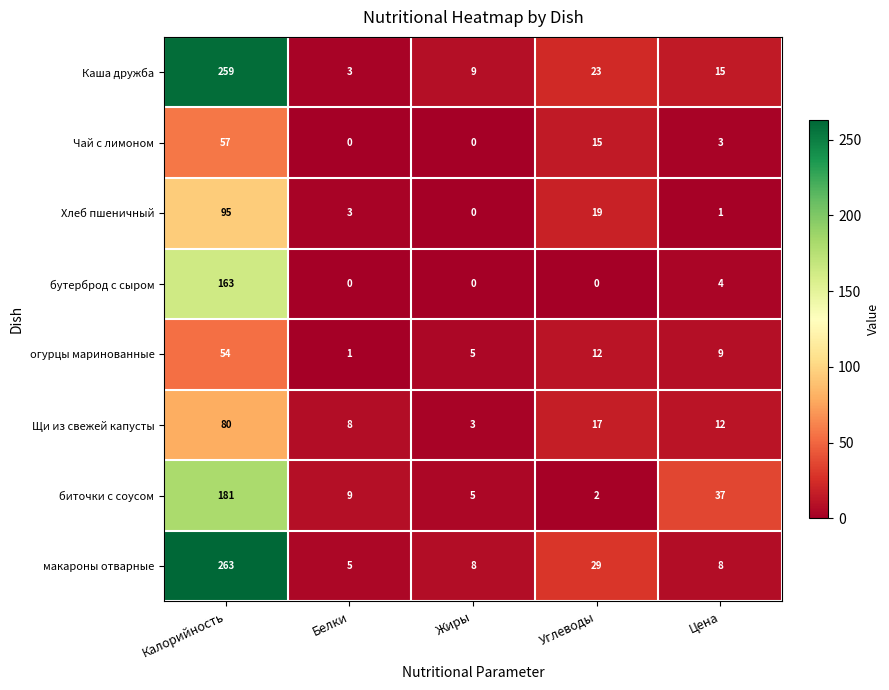

At which label does Чай с лимоном reach its peak?

Калорийность